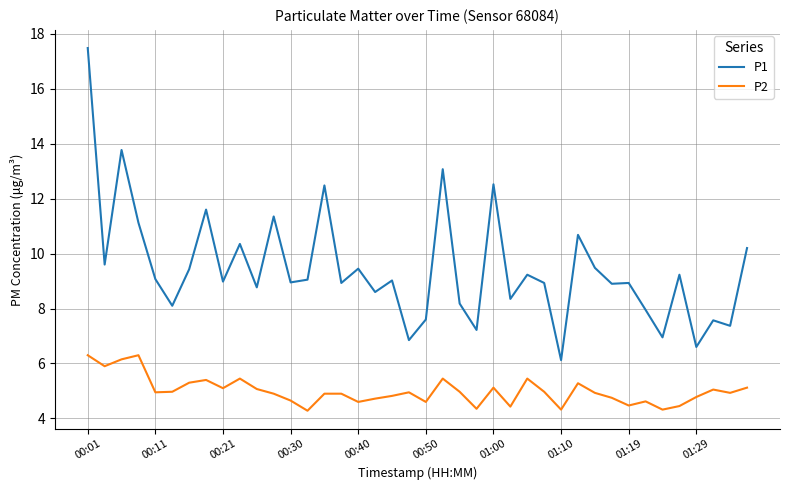

What are all the series names shown in the legend?

P1, P2